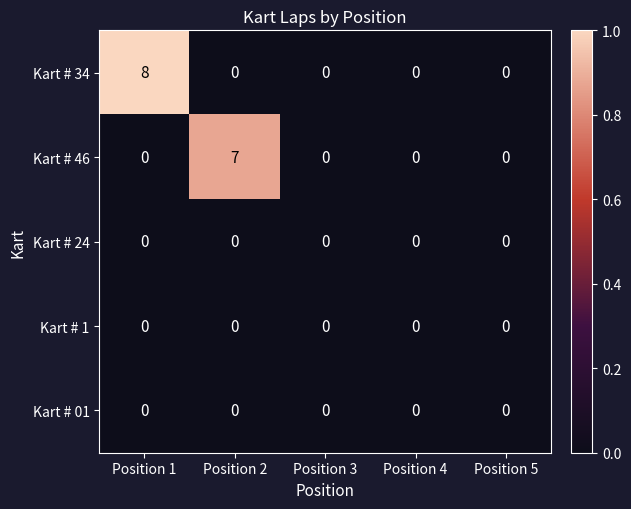

Reading left to right, transcribe all the data shown in this chart.

Kart # 34: 8	0	0	0	0
Kart # 46: 0	7	0	0	0
Kart # 24: 0	0	0	0	0
Kart # 1: 0	0	0	0	0
Kart # 01: 0	0	0	0	0